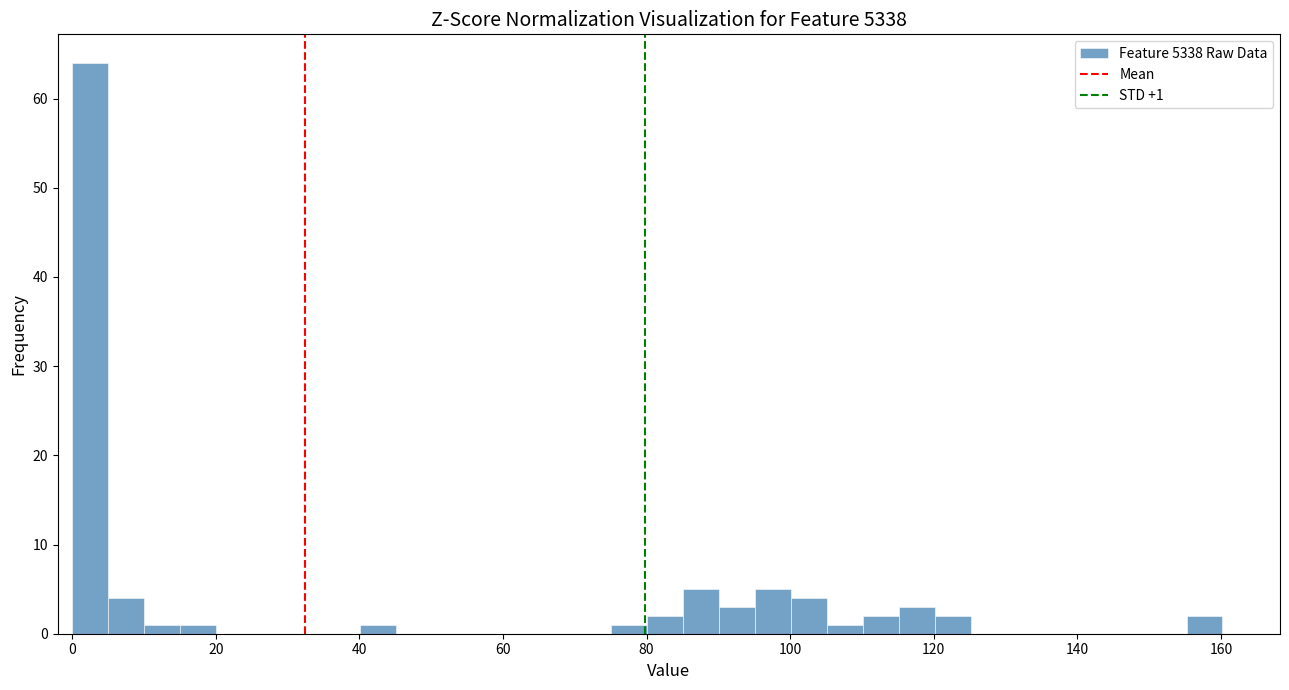

Around what value on the x-axis is the tallest bar? Give the approximate position of its centre, as read against the axis.

2